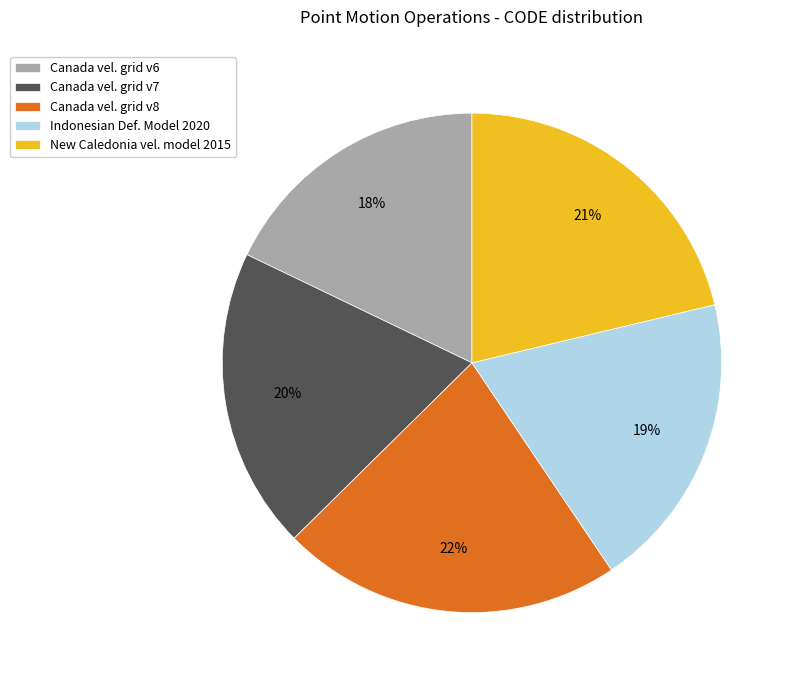

Is it true that Canada vel. grid v7 is 20% of the pie?

True